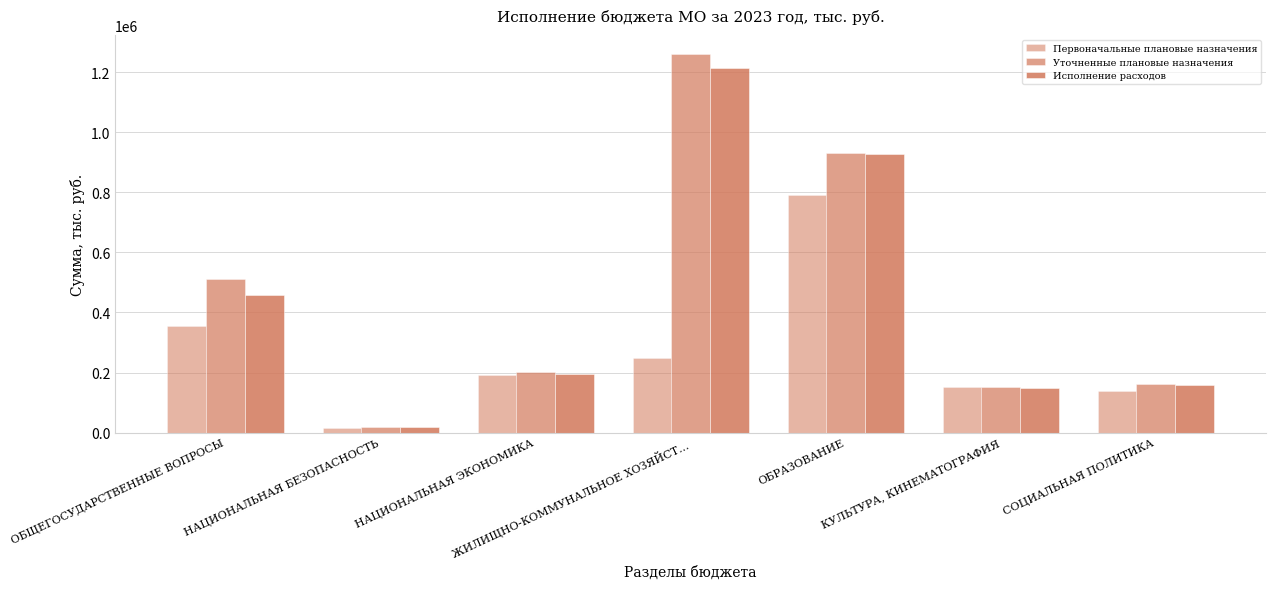

How many data points in Уточненные плановые назначения are less than 200549?

3